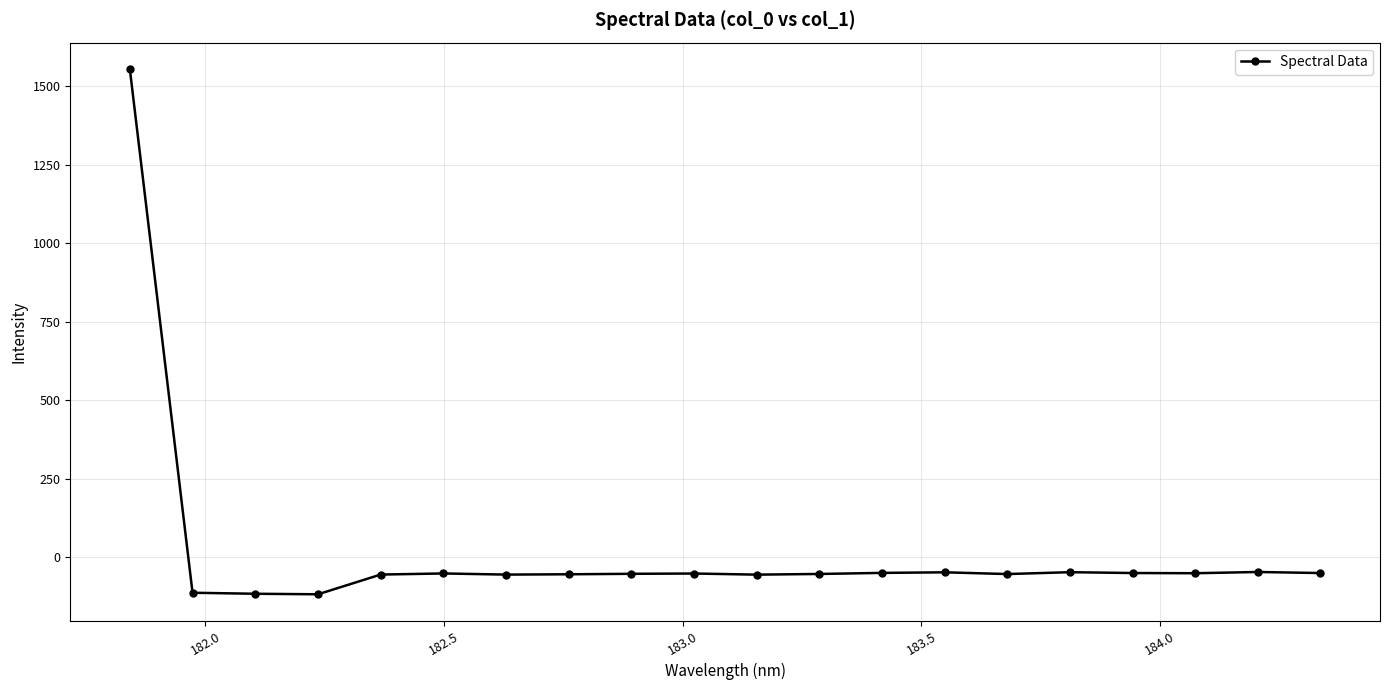

What is the smallest value displayed?

-119.0